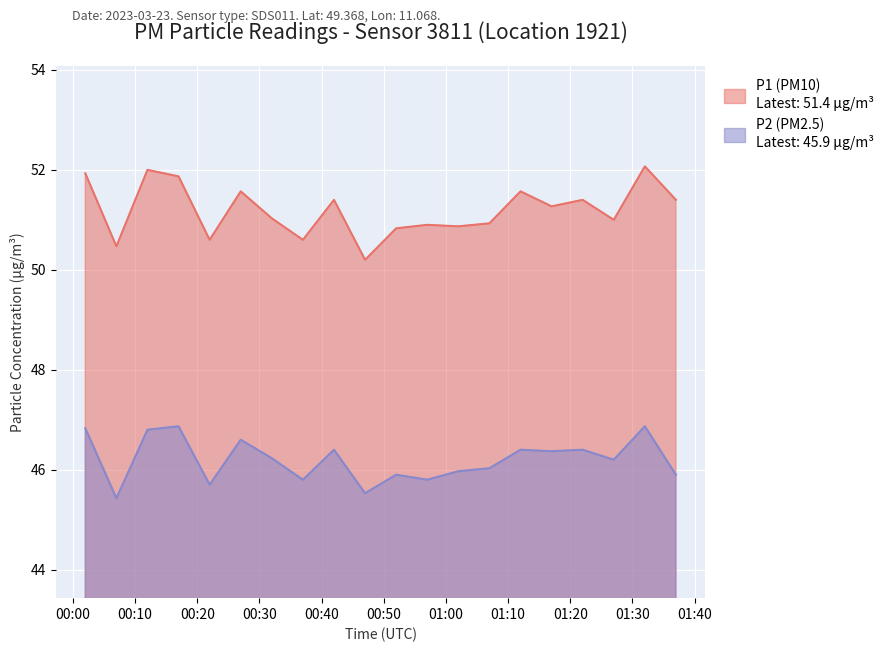

What is the minimum value shown in the chart?

45.4